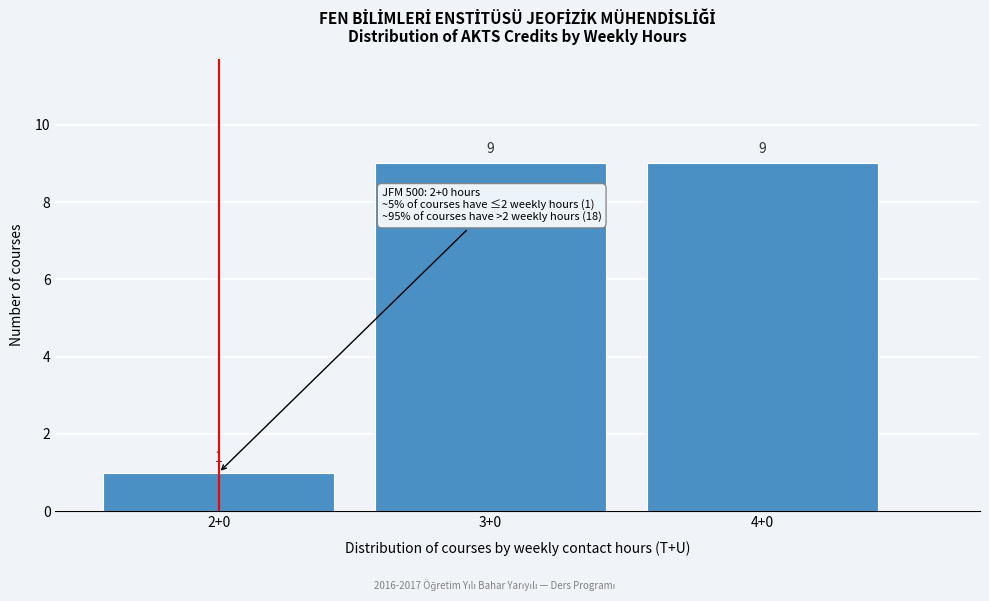

Reading left to right, what are all the values shown in this chart?

2+0=1	3+0=9	4+0=9